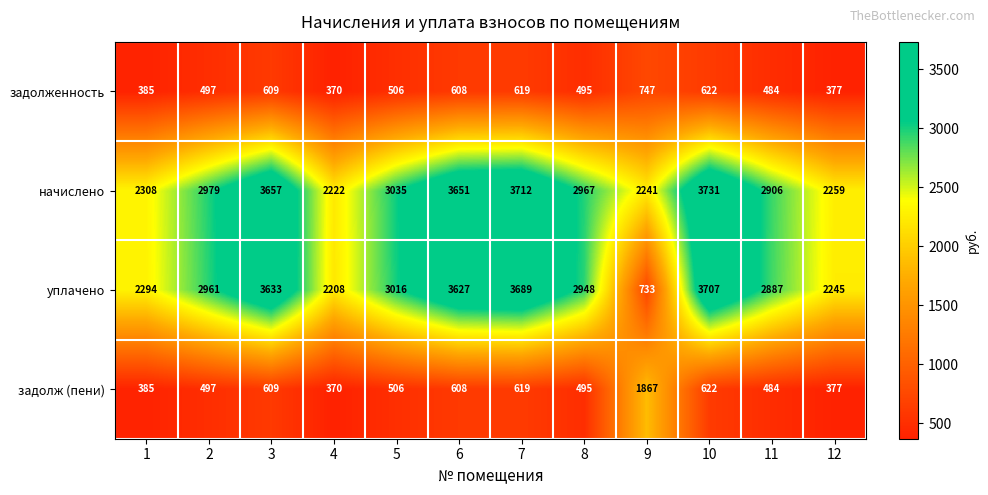

What is the total value across all series at 10?

8682